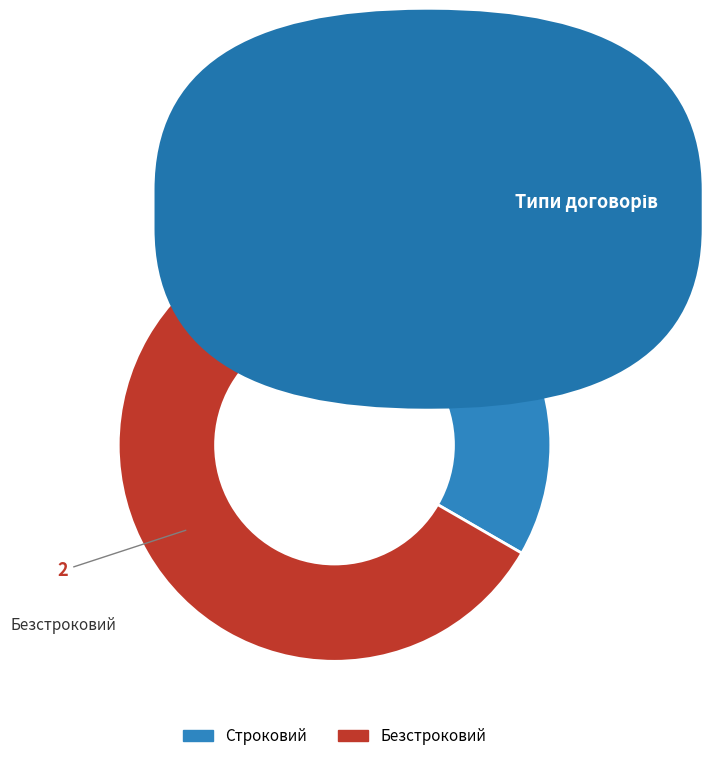

What is the smallest slice in the pie chart?

Строковий